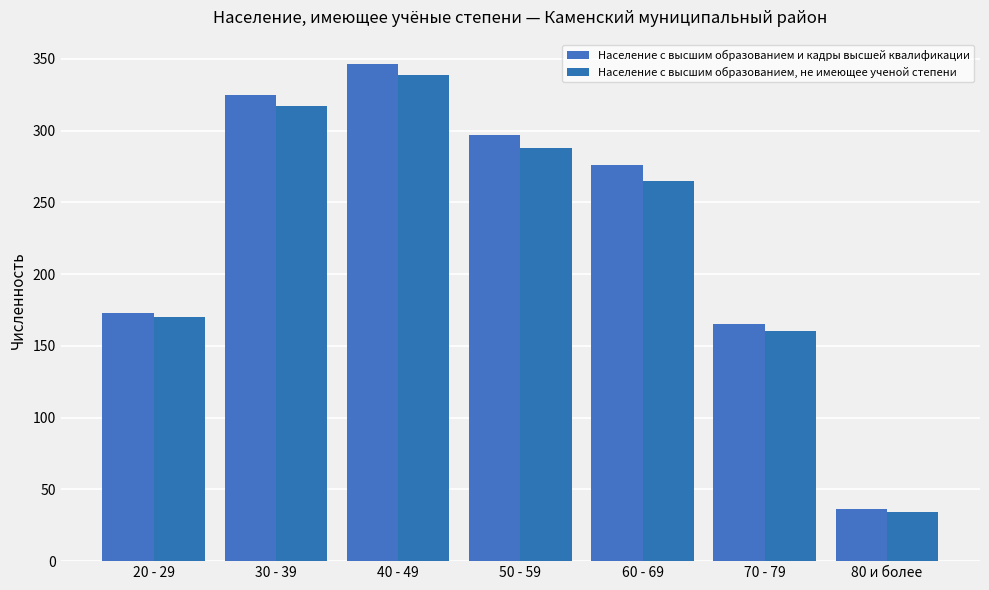

Reading right to left, transcribe all the data shown in this chart.

Население с высшим образованием и кадры высшей квалификации: 80 и более=36	70 - 79=165	60 - 69=276	50 - 59=297	40 - 49=346	30 - 39=325	20 - 29=173
Население с высшим образованием, не имеющее ученой степени: 80 и более=34	70 - 79=160	60 - 69=265	50 - 59=288	40 - 49=339	30 - 39=317	20 - 29=170